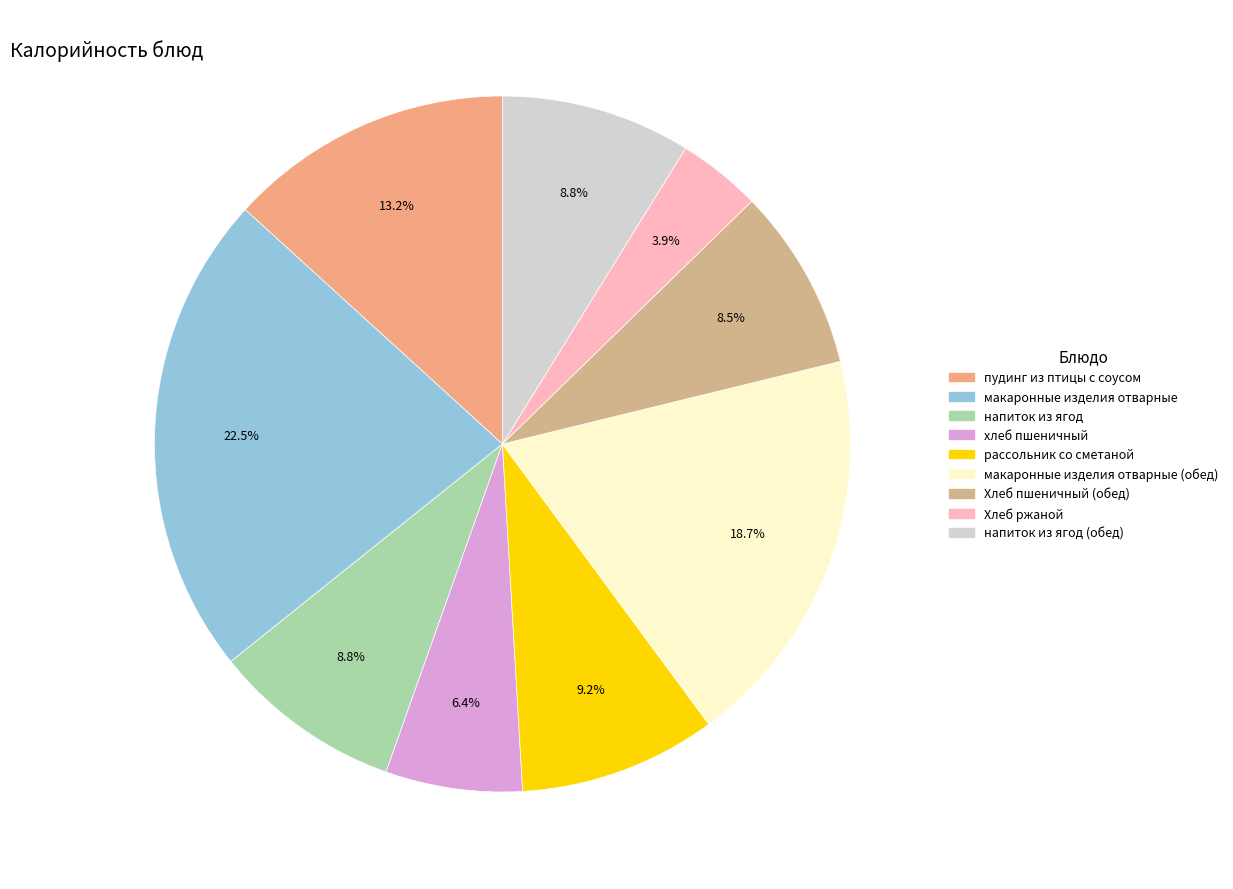

How many segments does this pie chart have?

9